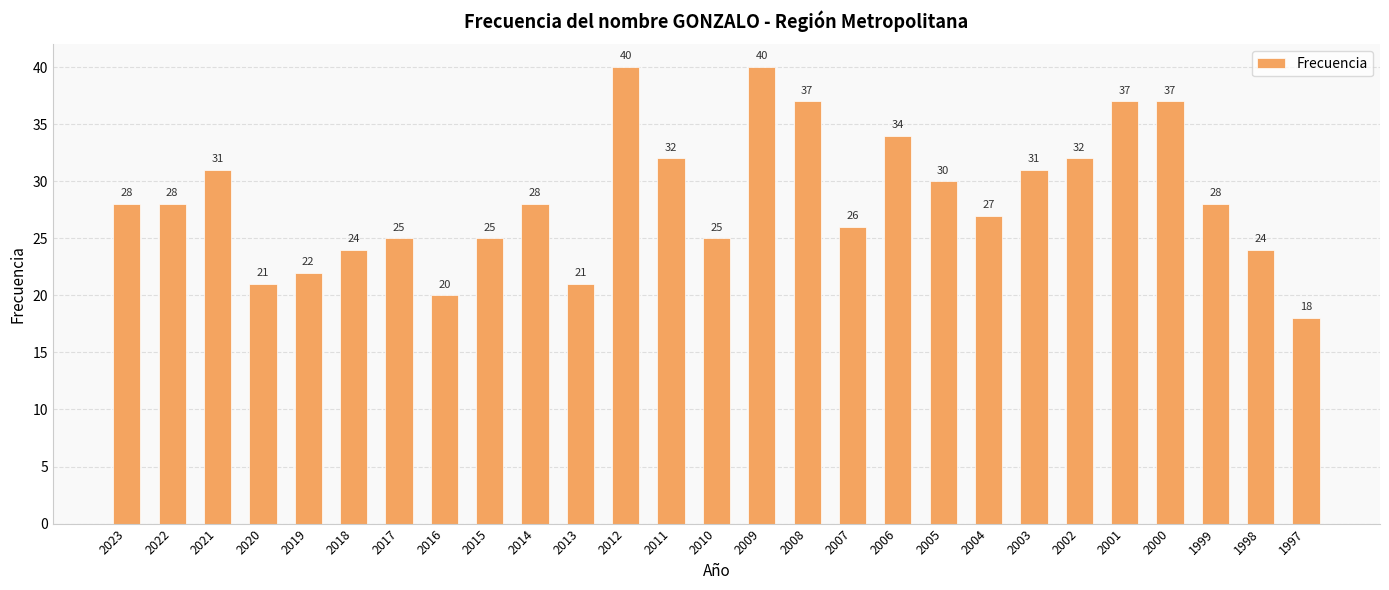

What is the difference between the maximum and minimum values?

22